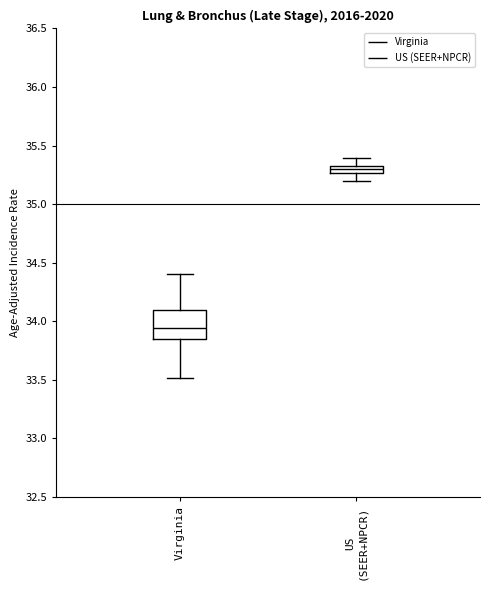

Which box's median line is the highest?

US (SEER+NPCR)